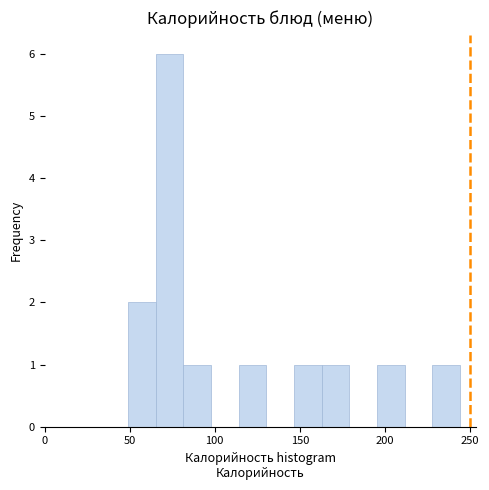

Around what value on the x-axis is the tallest bar? Give the approximate position of its centre, as read against the axis.

75